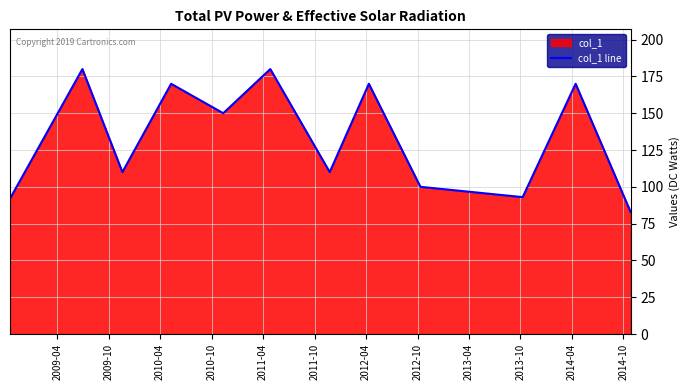

What is the smallest value displayed?

83